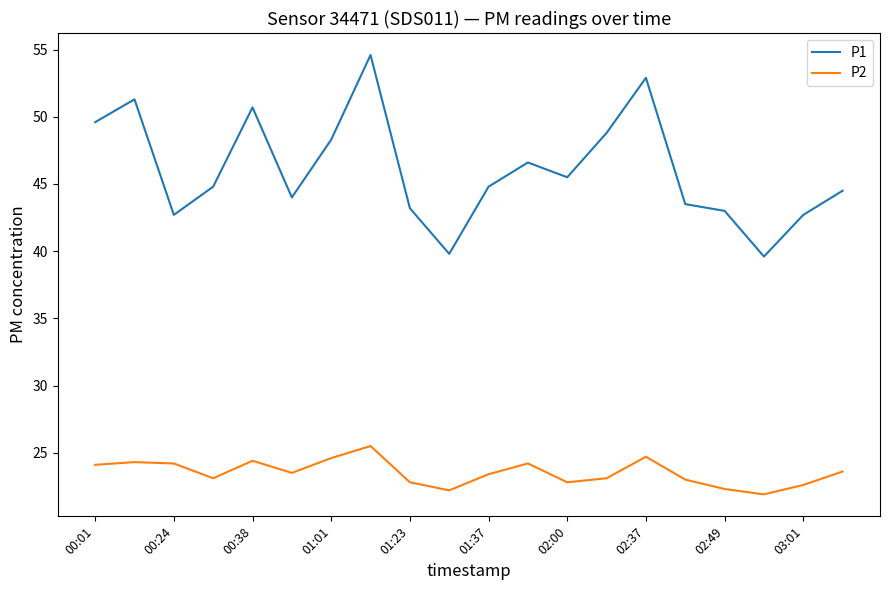

What is the maximum value shown in the chart?

54.6